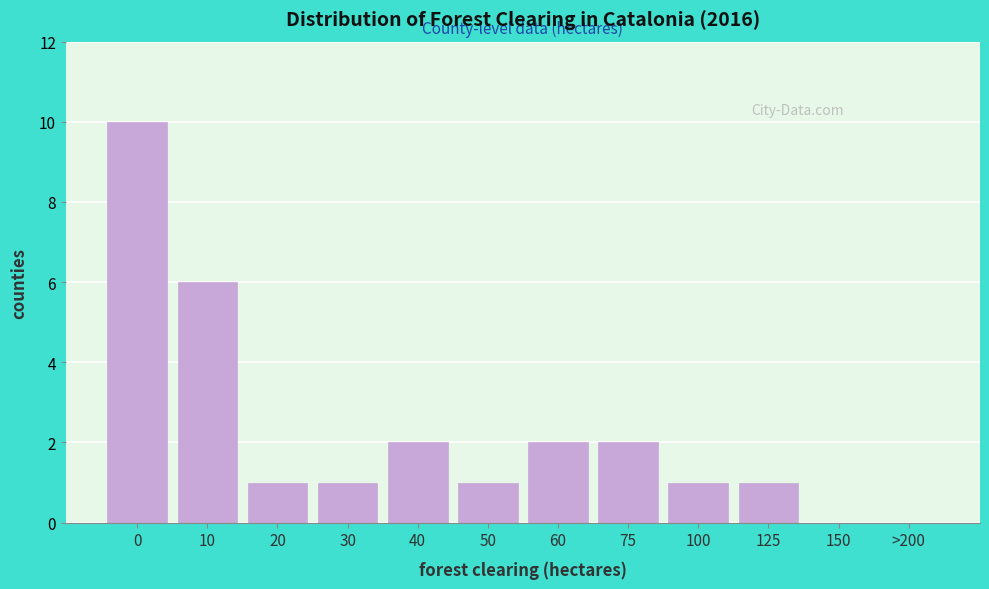

Reading right to left, extract all data points from this chart.

>200=0	150=0	125=1	100=1	75=2	60=2	50=1	40=2	30=1	20=1	10=6	0=10